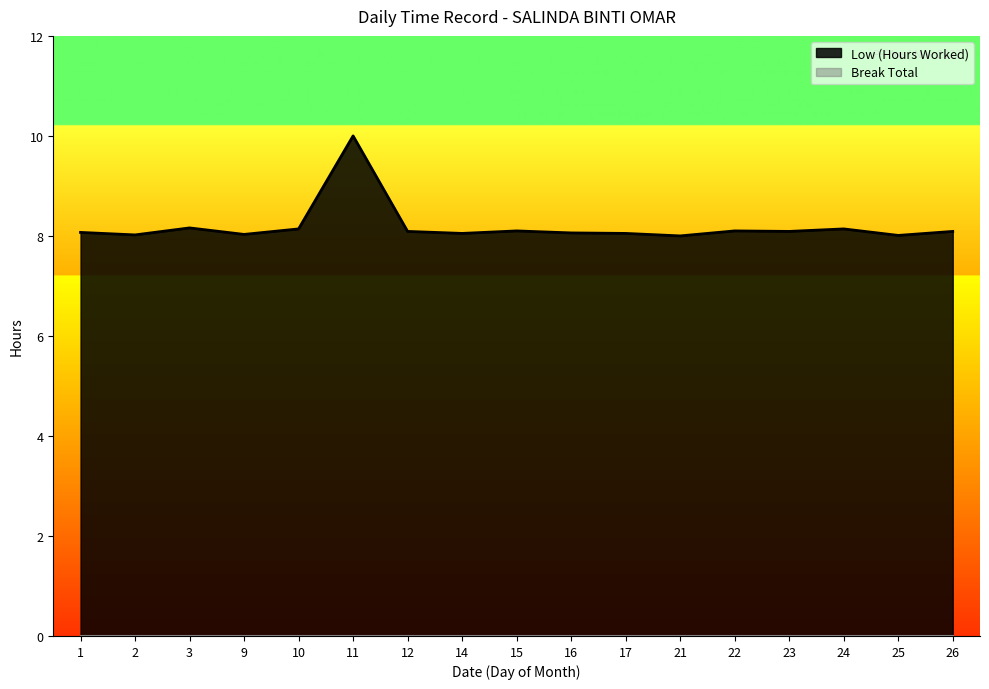

How many data points are above 8?

16